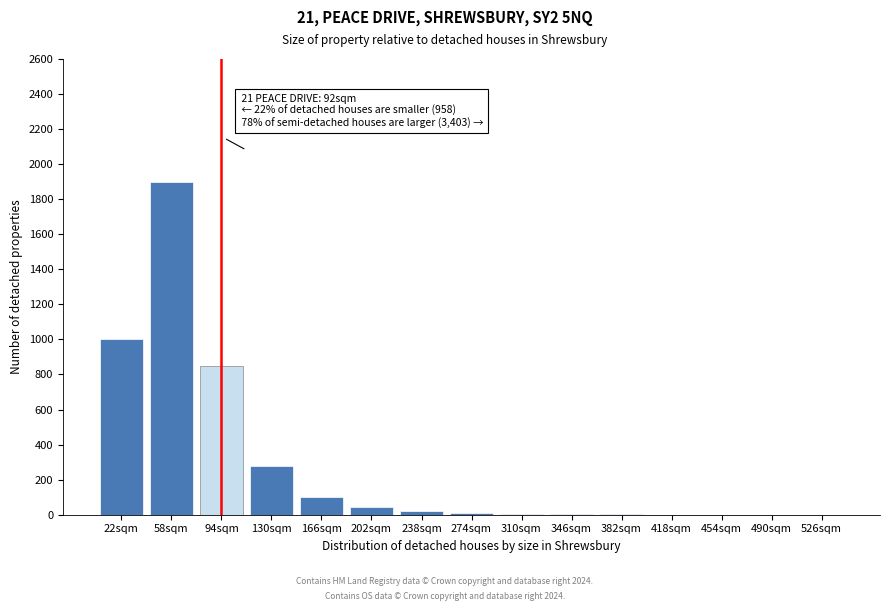

What is the sum of all values?

4219